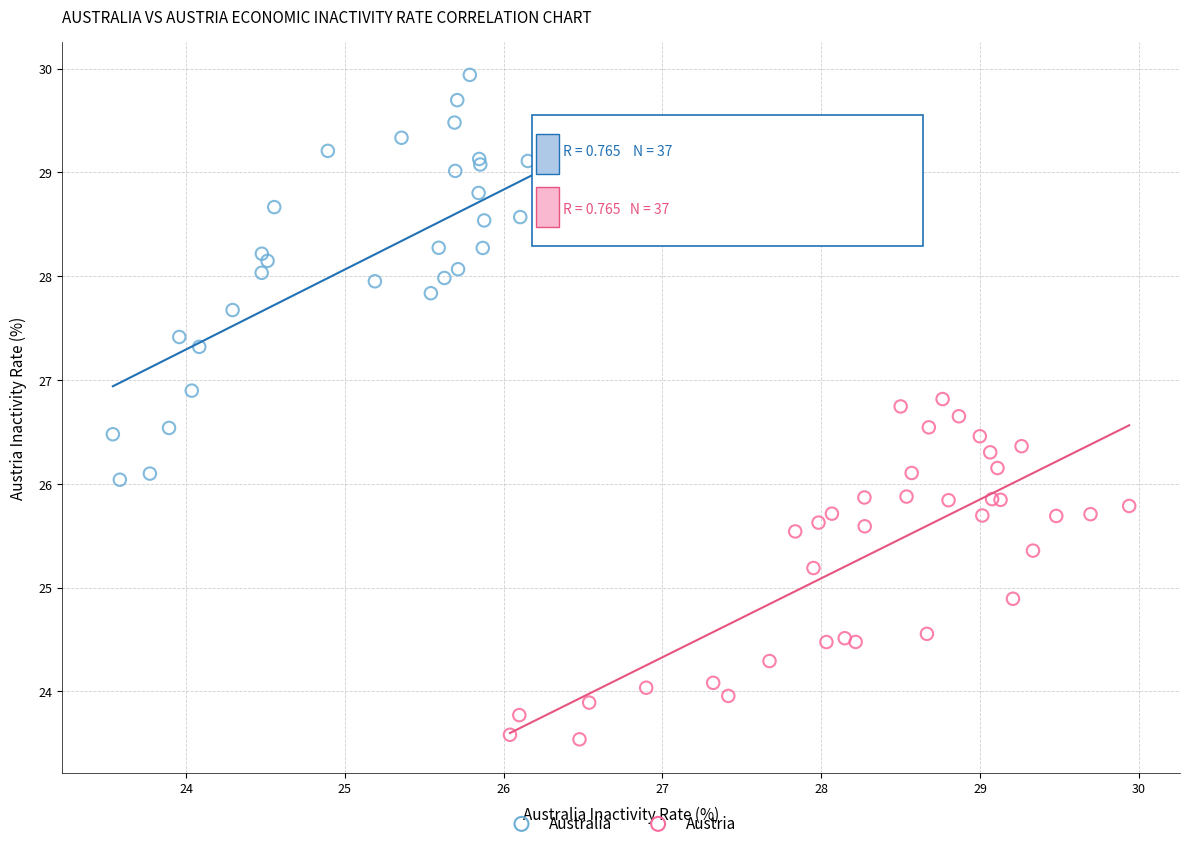

Which series contains the lowest Y value?

Austria